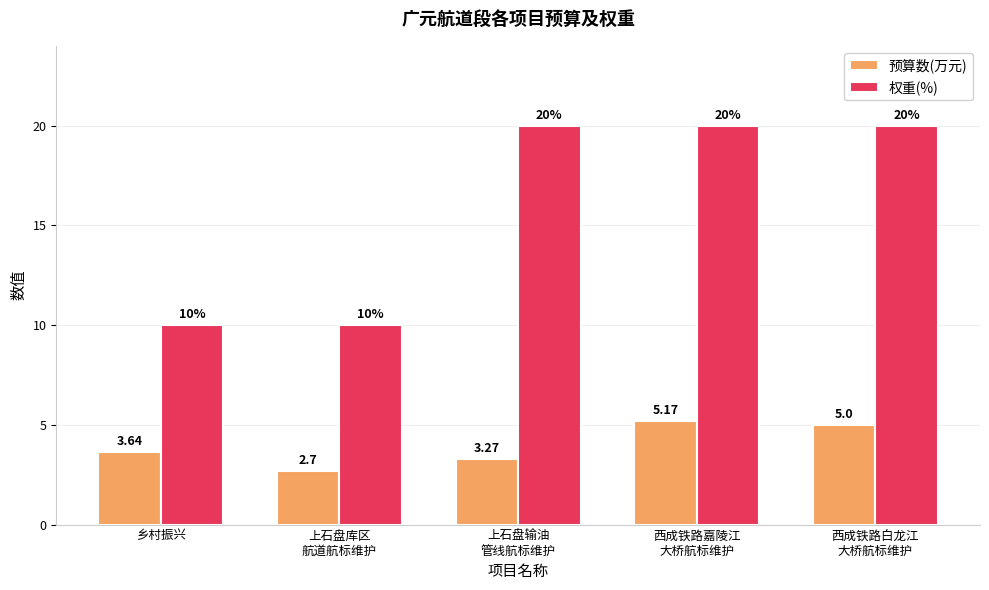

What is the label of the 3rd bar from the left?

上石盘输油
管线航标维护